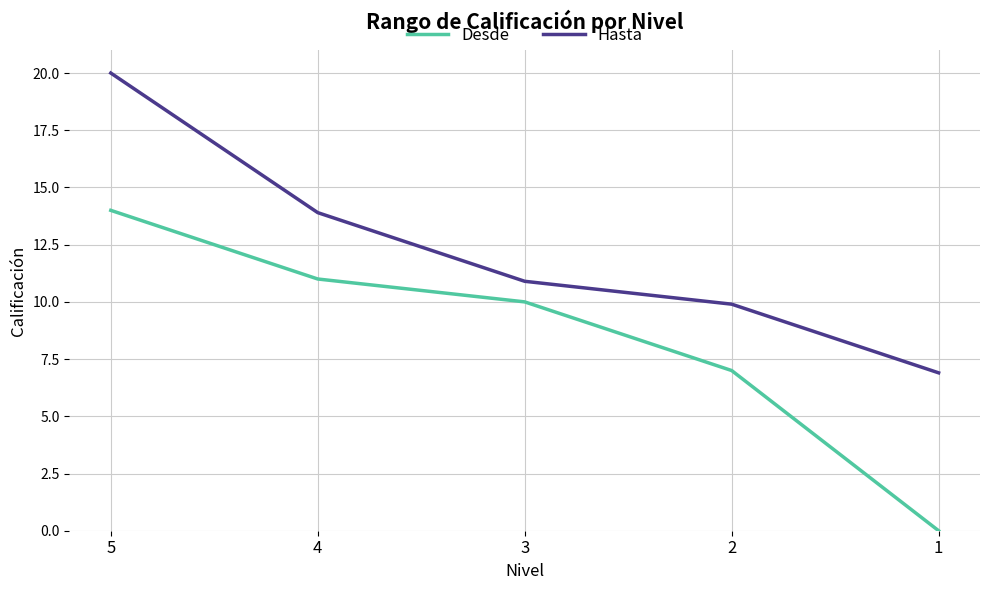

Which series has the largest range (max minus min)?

Desde